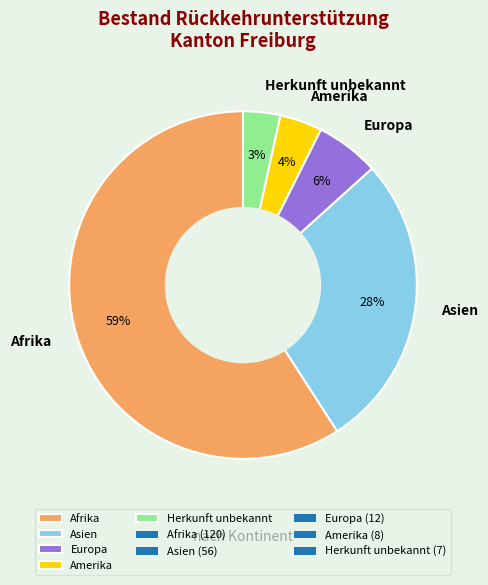

What percentage is the Afrika slice, to the nearest percent?

59%